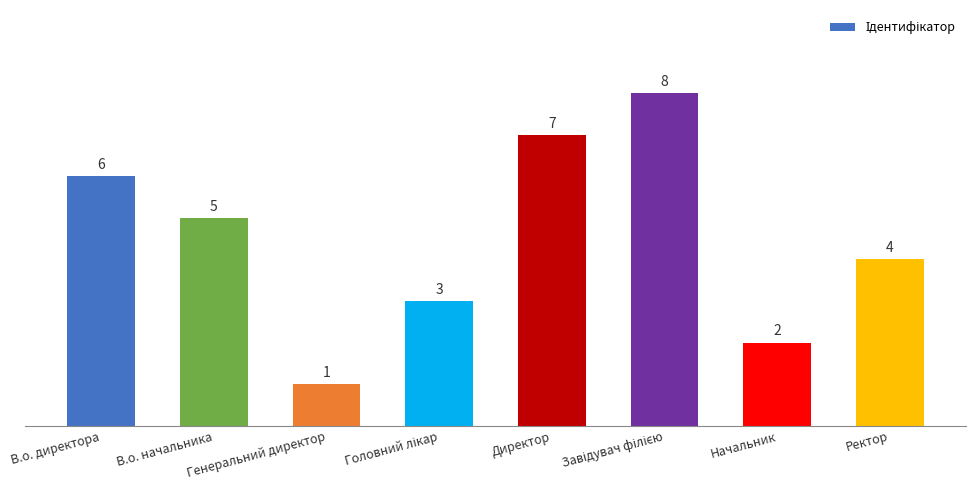

Reading left to right, what are all the values shown in this chart?

6	5	1	3	7	8	2	4